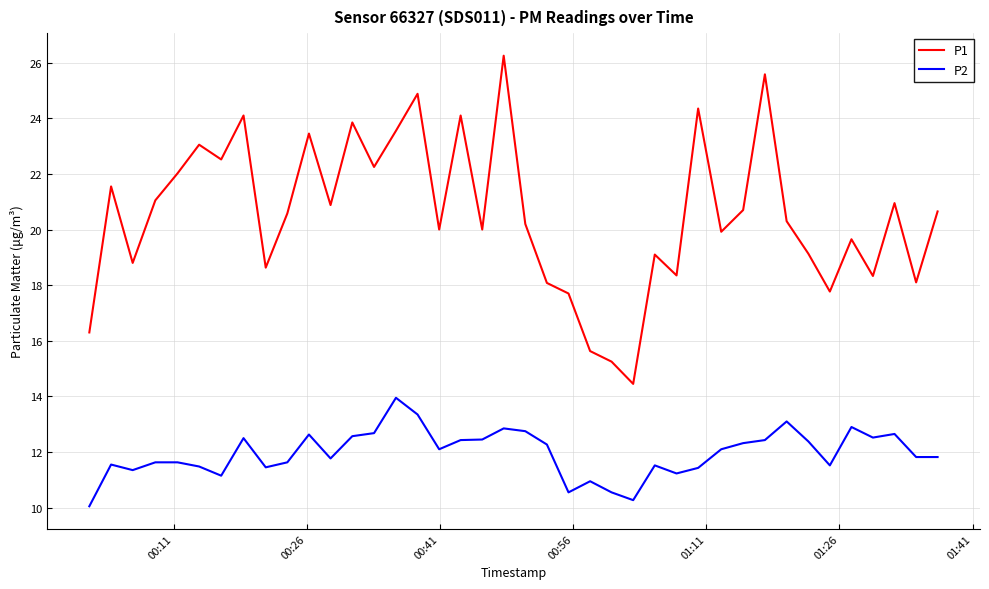

What is the minimum value shown in the chart?

10.1